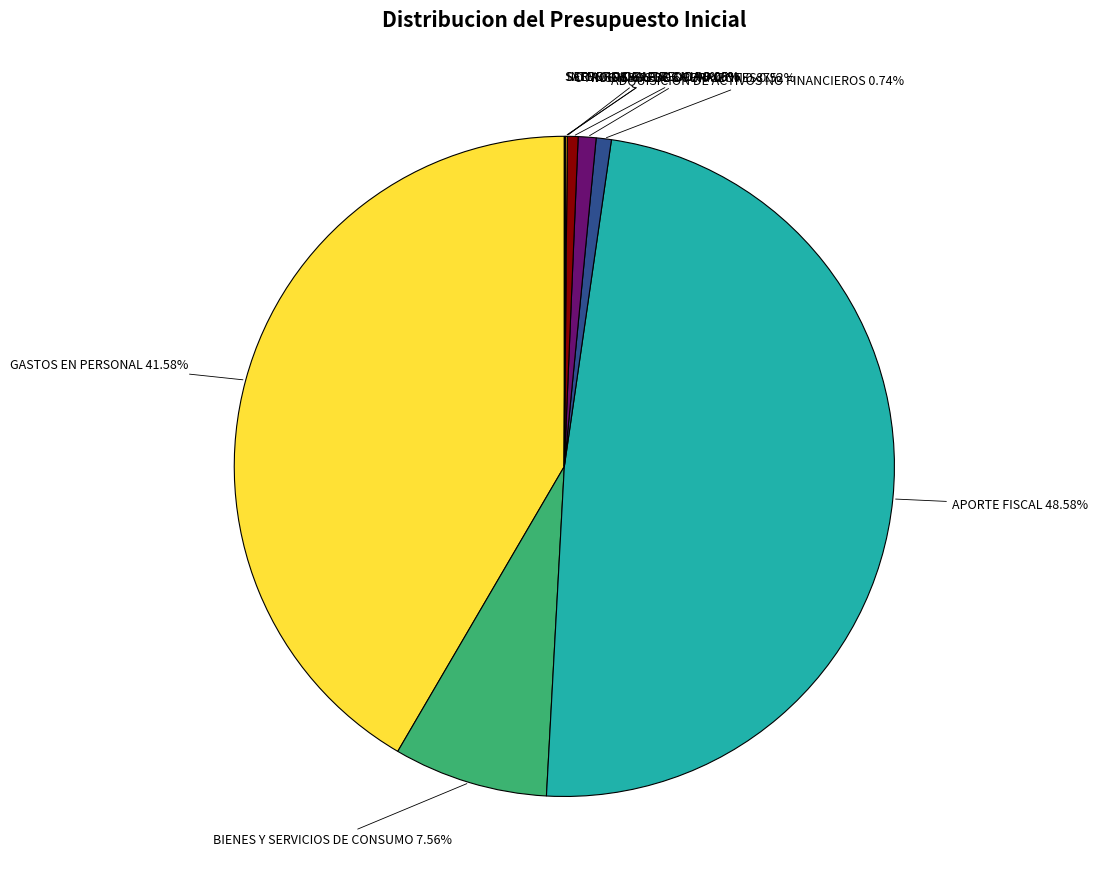

Is there any slice that represents more than half of the pie?

No